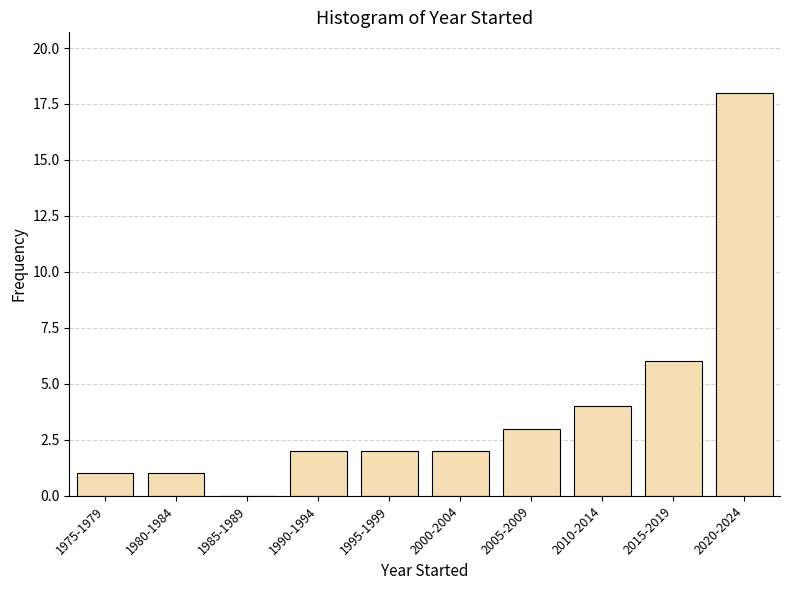

Reading right to left, extract all data points from this chart.

2020-2024=18	2015-2019=6	2010-2014=4	2005-2009=3	2000-2004=2	1995-1999=2	1990-1994=2	1985-1989=0	1980-1984=1	1975-1979=1